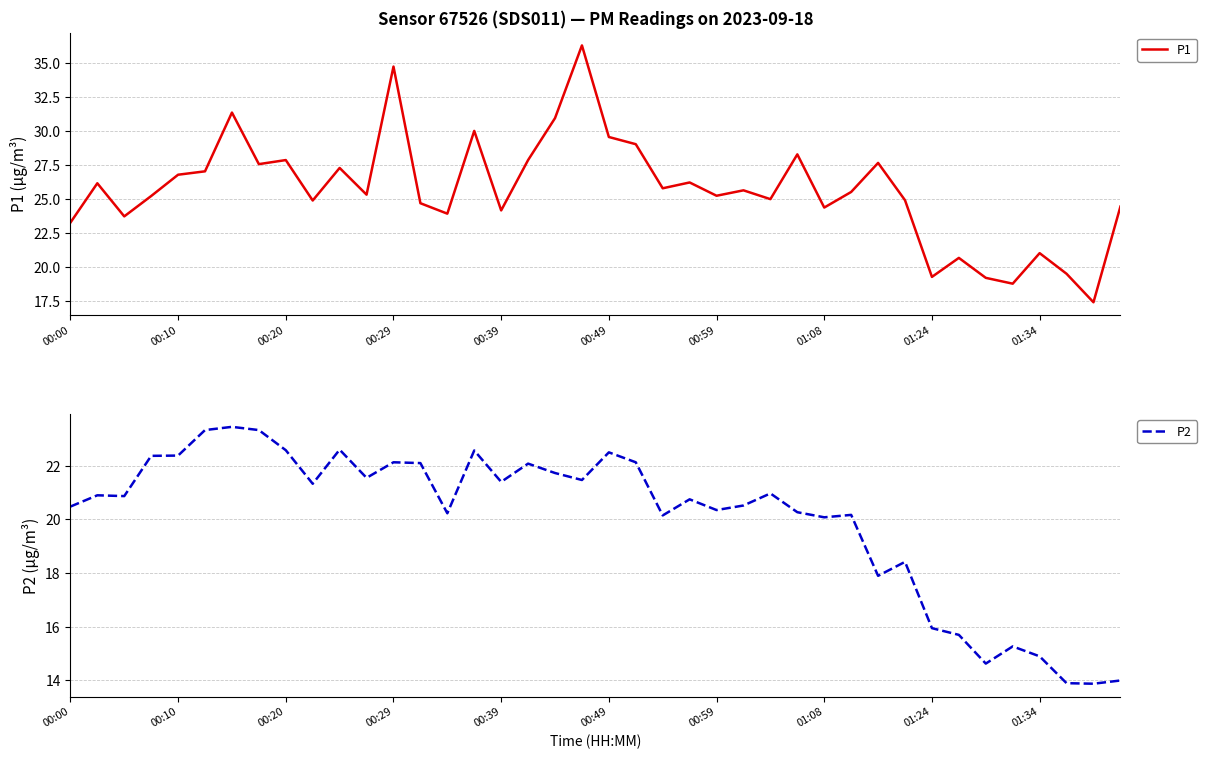

True or false: P2 and P1 cross at least once.

False